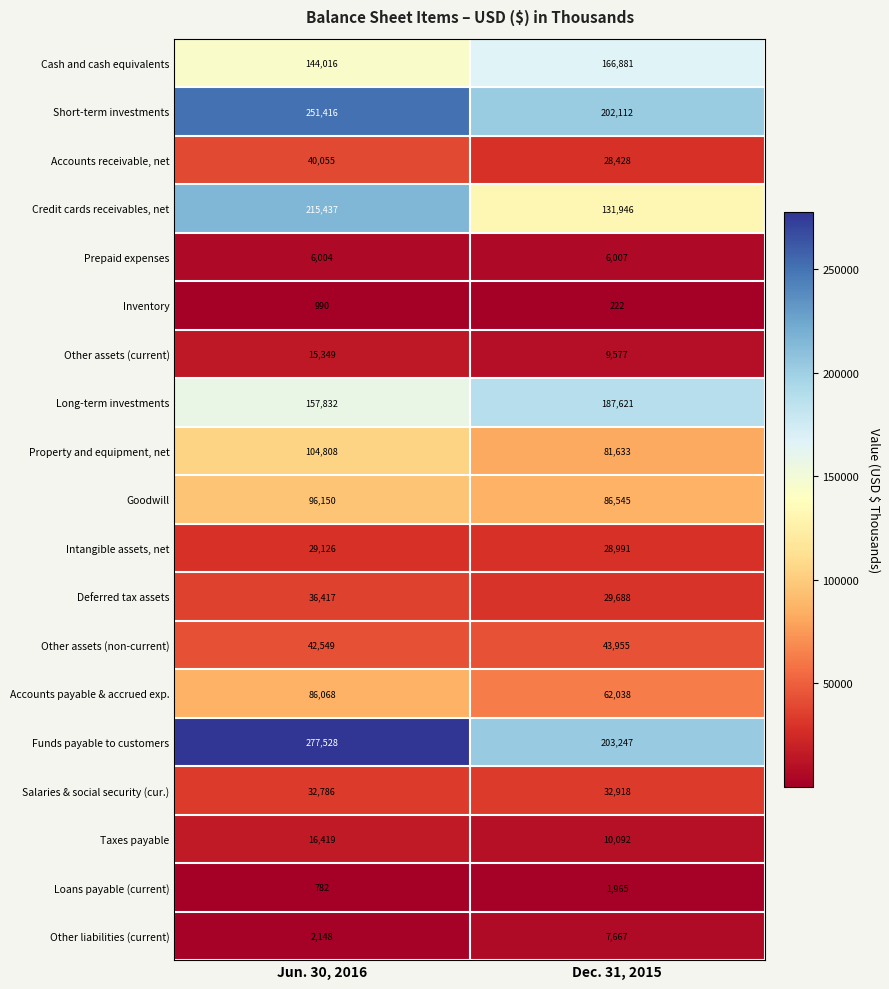

Which series has the largest range (max minus min)?

Credit cards receivables, net